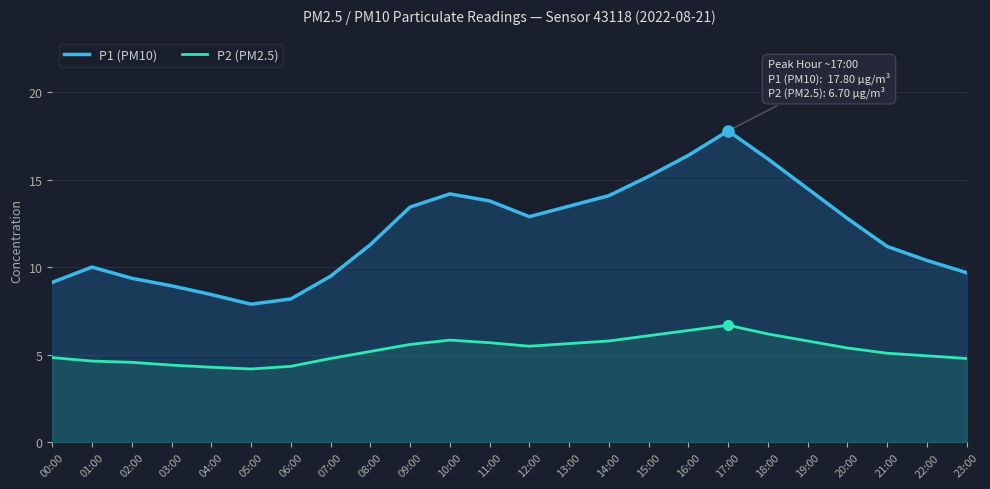

At which category does P2 (PM2.5) reach its first local peak?

10:00